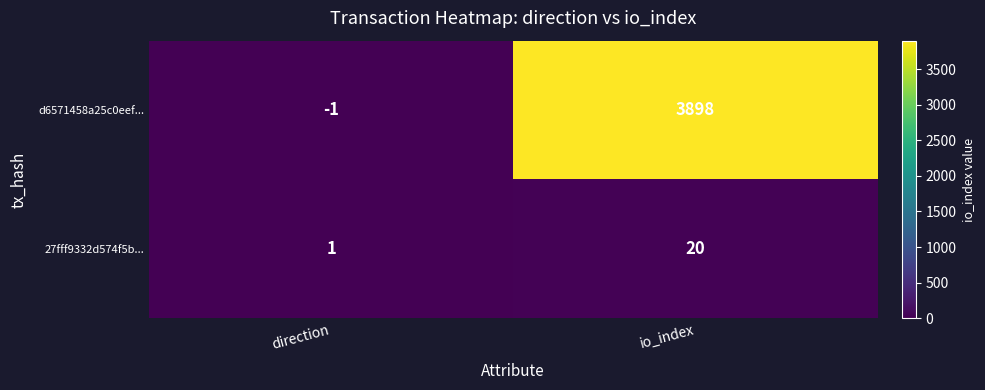

Reading left to right, transcribe all the data shown in this chart.

d6571458a25c0eef...: direction=-1	io_index=3898
27fff9332d574f5b...: direction=1	io_index=20